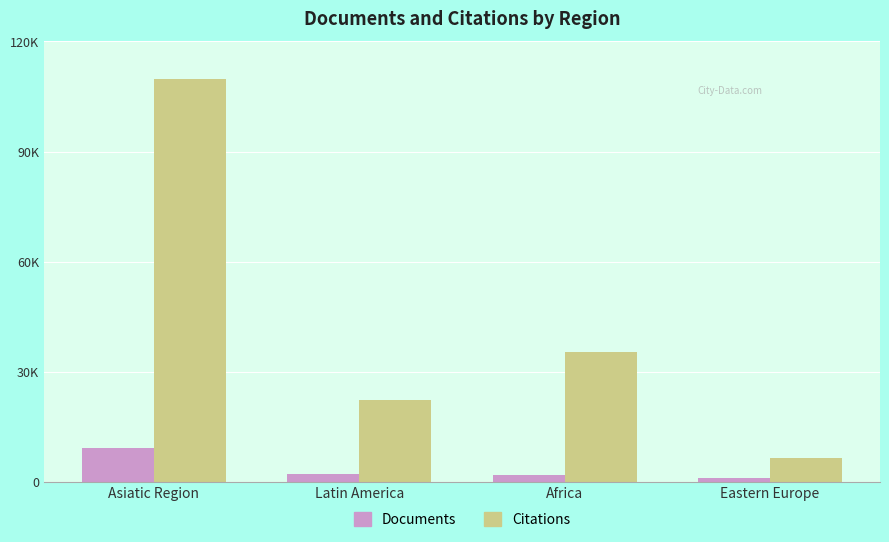

Does the chart contain any negative values?

No